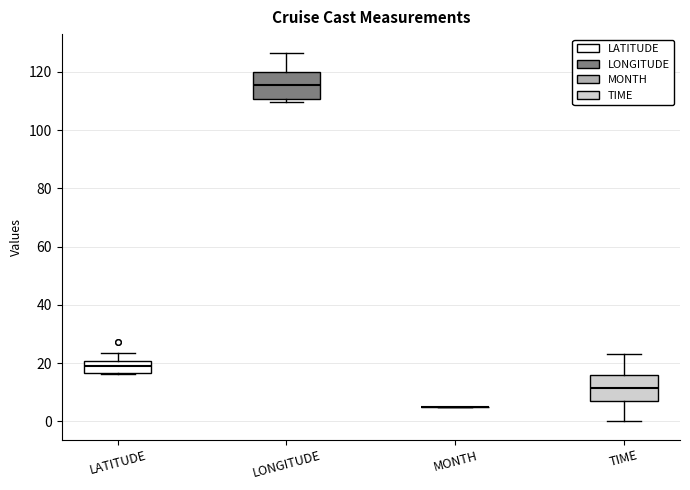

Reading left to right, transcribe this box plot: for each box, give where its median line is, the range the box spans, and where its two whiskers end, as read against the y-axis. The values are not printed on the chart, so give them approximately, as read against the axis.

LATITUDE: median 18, box 16 to 20, whiskers 16 to 24
LONGITUDE: median 116, box 110 to 120, whiskers 110 (just below the box's lower edge) to 126
MONTH: box collapsed to a line at 6, whiskers 6 to 6
TIME: median 12, box 8 to 16, whiskers 0 to 24